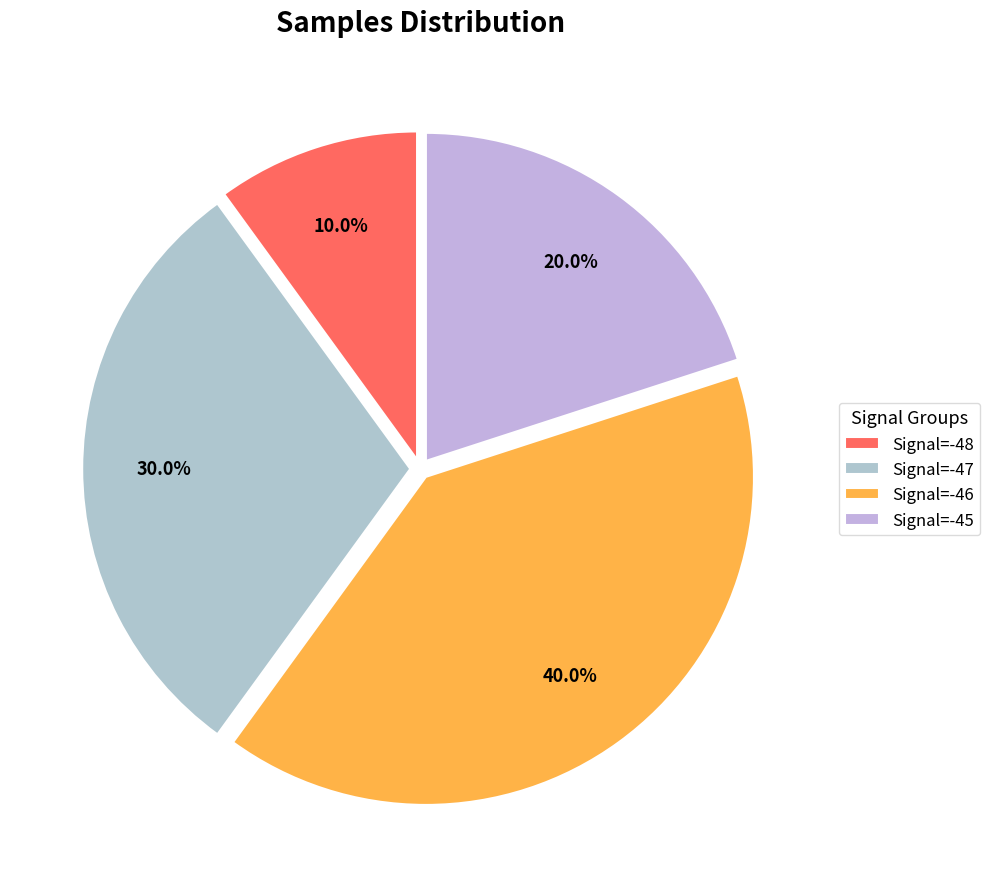

What is the smallest slice in the pie chart?

Signal=-48